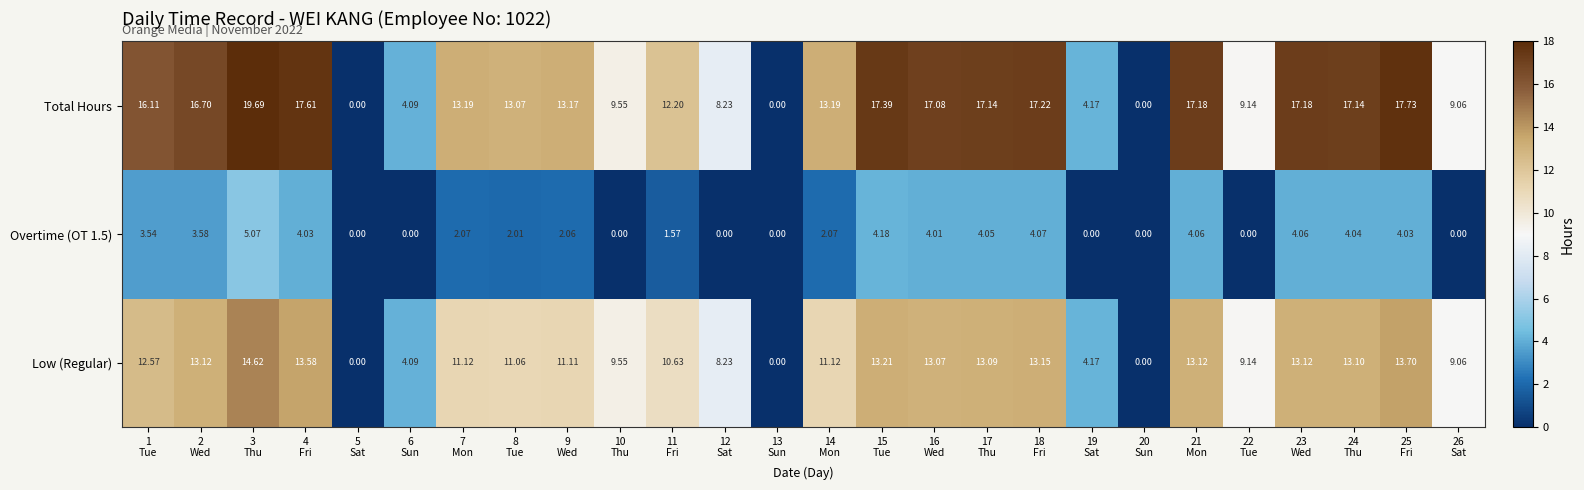

Which series has the largest total across all categories?

Total Hours